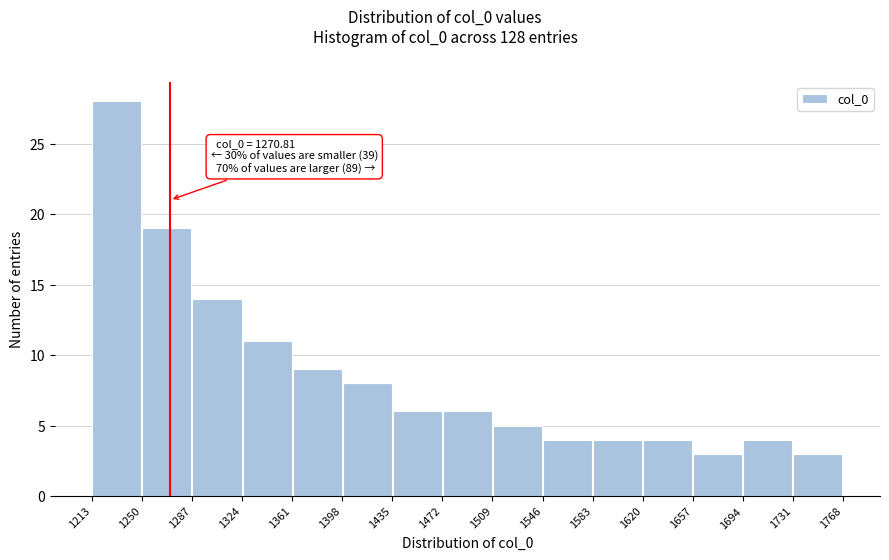

Over which range of the x-axis is the bar tallest?

1213 to 1250